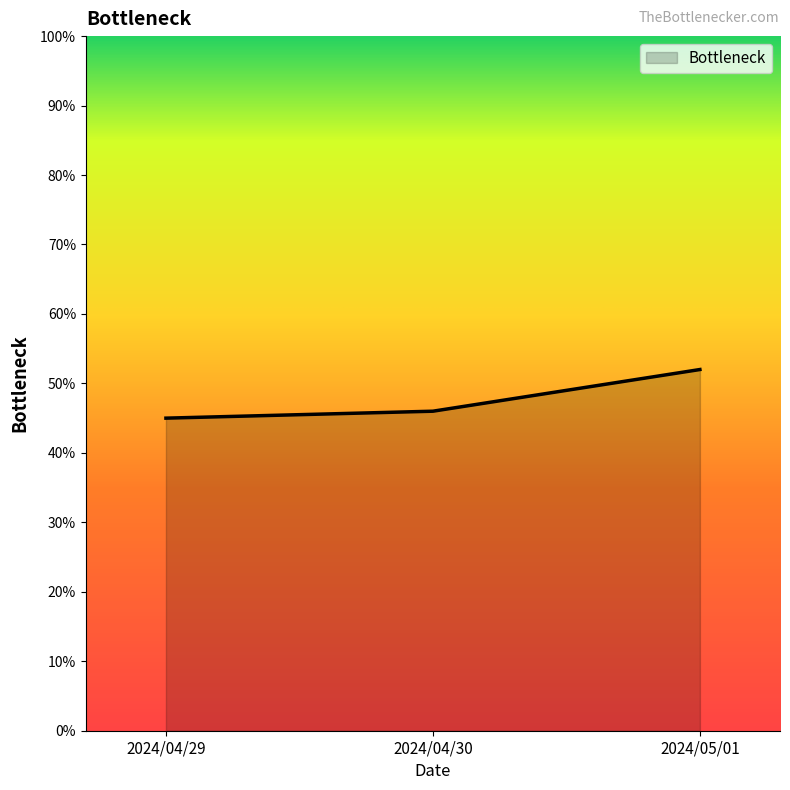

What is the label of the 2nd point from the right?

2024/04/30